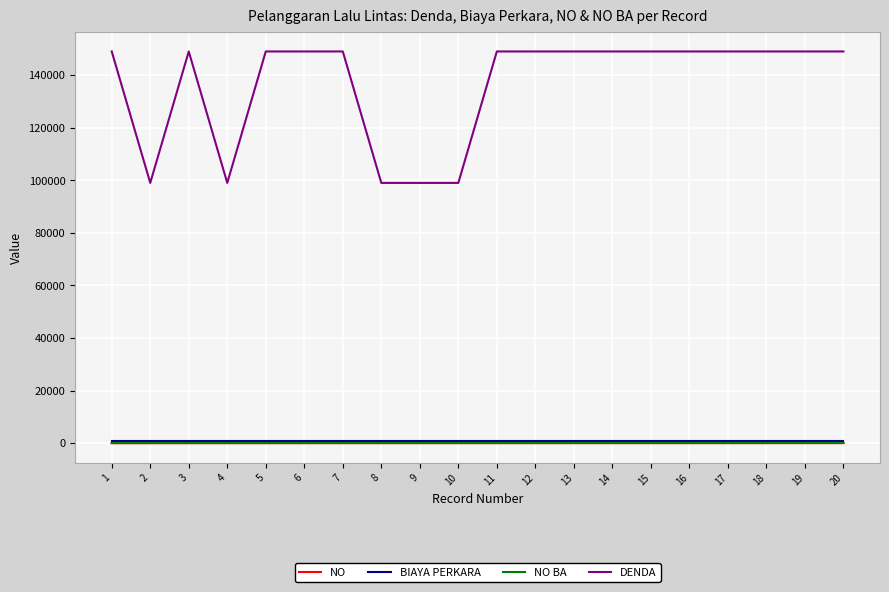

True or false: DENDA and NO intersect in this chart.

False